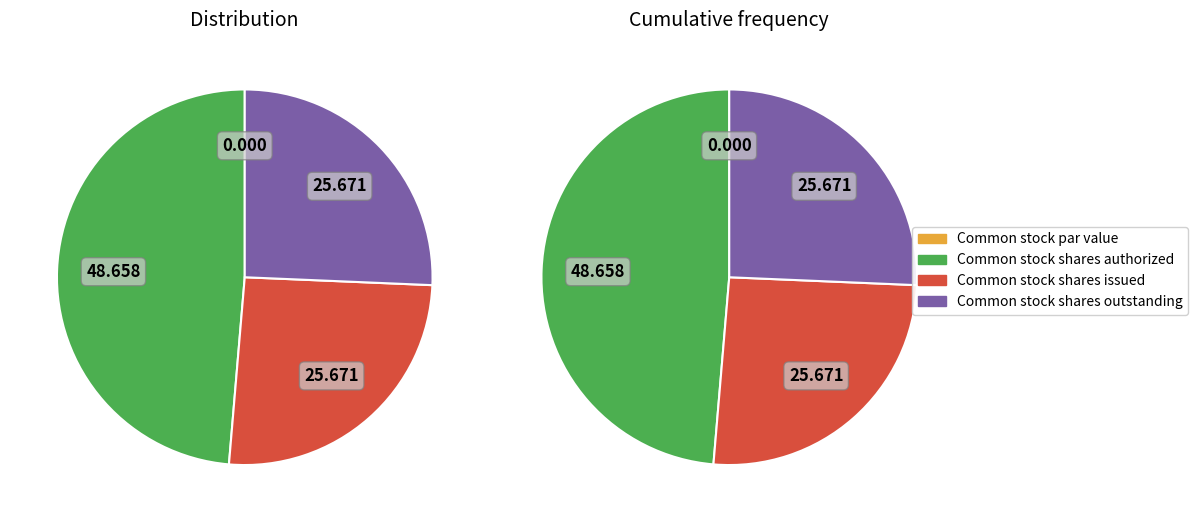

Count the number of slices in the pie.

4